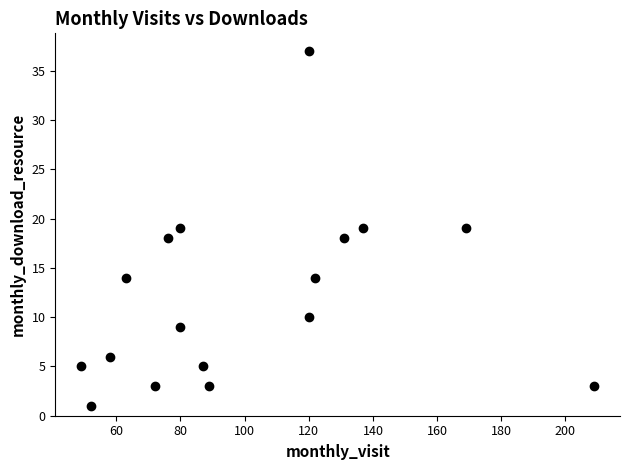

What is the range of X values (max minus min)?

160